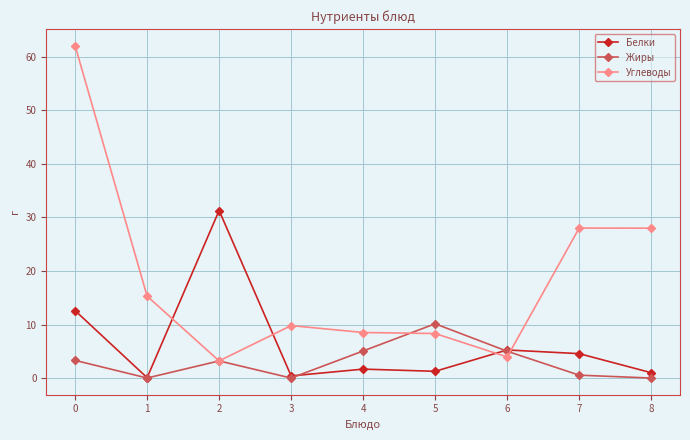

What is the sum of the Жиры values at 1 and 4?

5.1